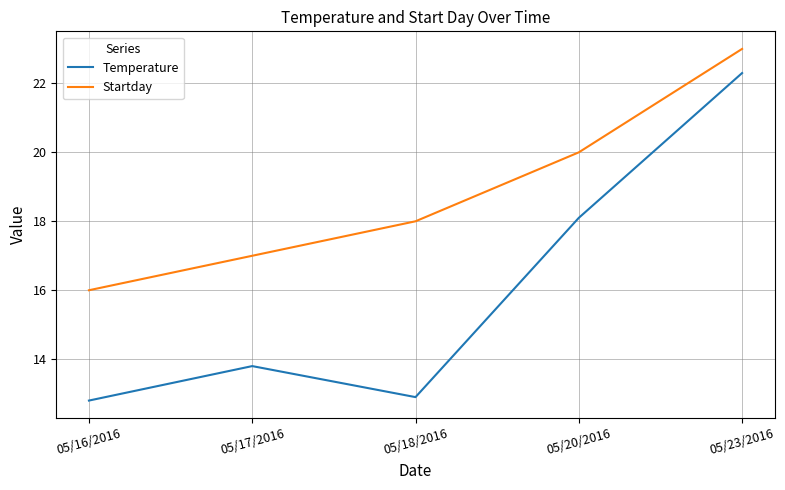

What is the sum of all Temperature values?

79.9